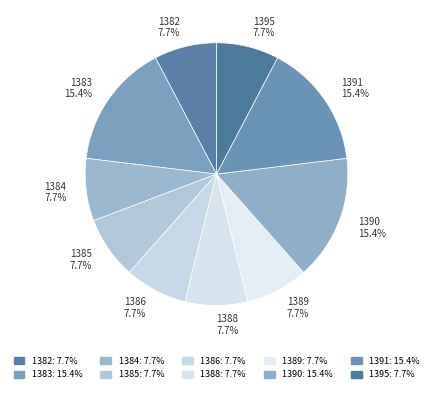

Between 1390 and 1386, which is larger?

1390